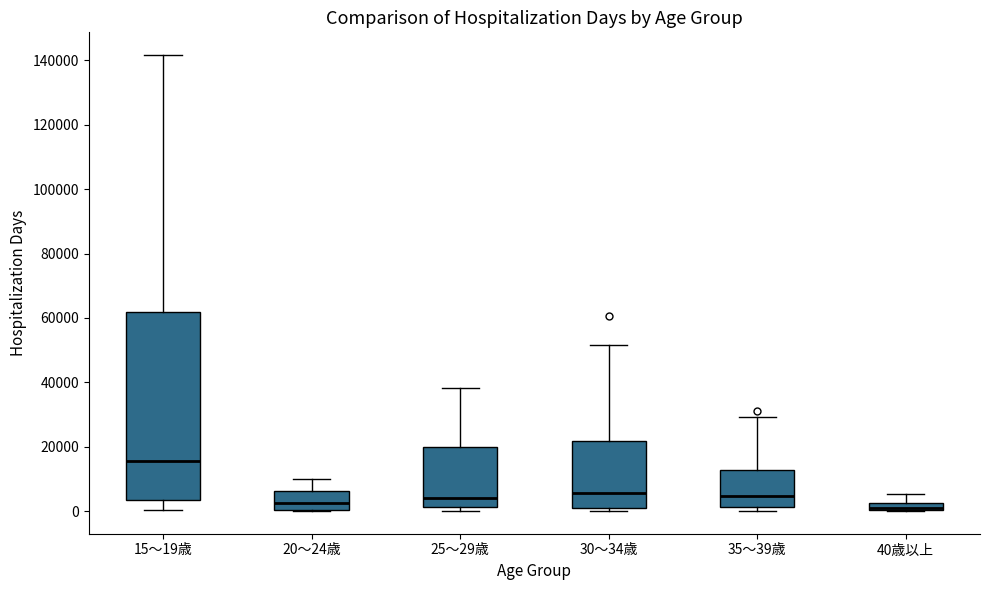

Where is the upper edge of the box for 40歳以上 on the y-axis? The values are not printed on the chart, so give them approximately, as read against the axis.

2000